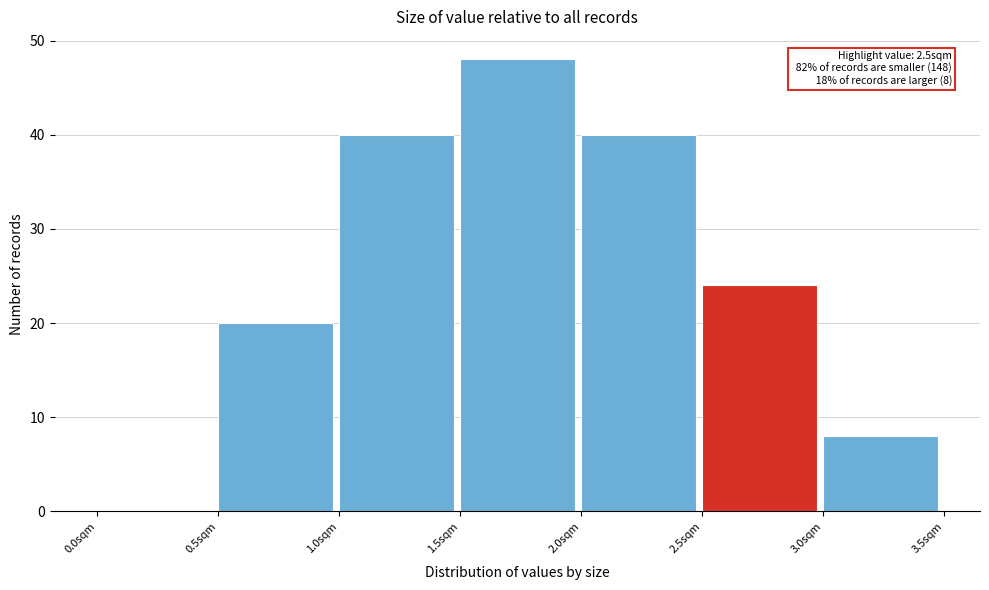

Which range on the x-axis has the tallest bar?

1.5 to 2.0